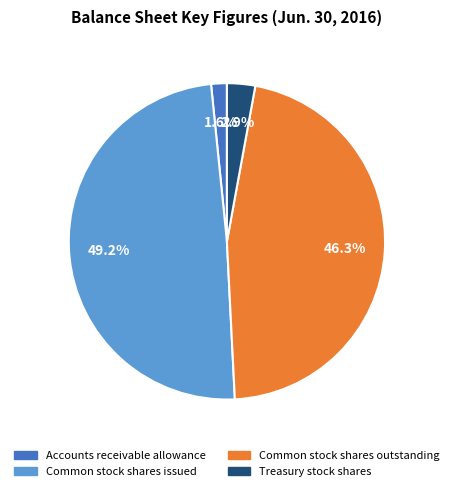

To the nearest percent, what portion does Common stock shares issued represent?

49%